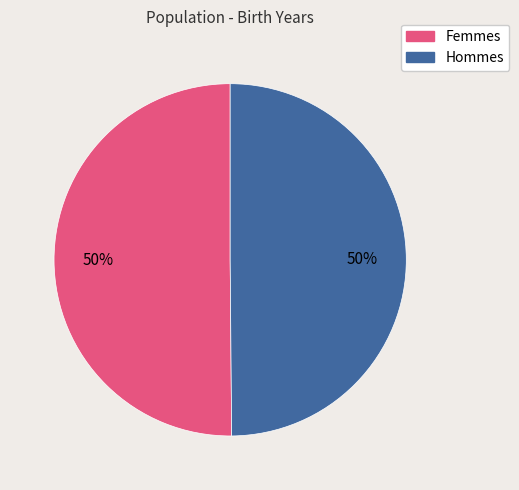

To the nearest percent, what is the average slice percentage?

50%